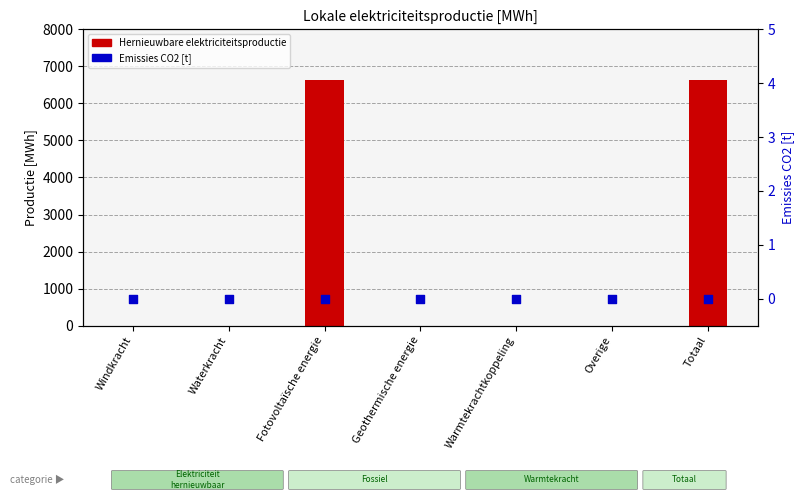

Which series contains the highest Y value?

Hernieuwbare elektriciteitsproductie